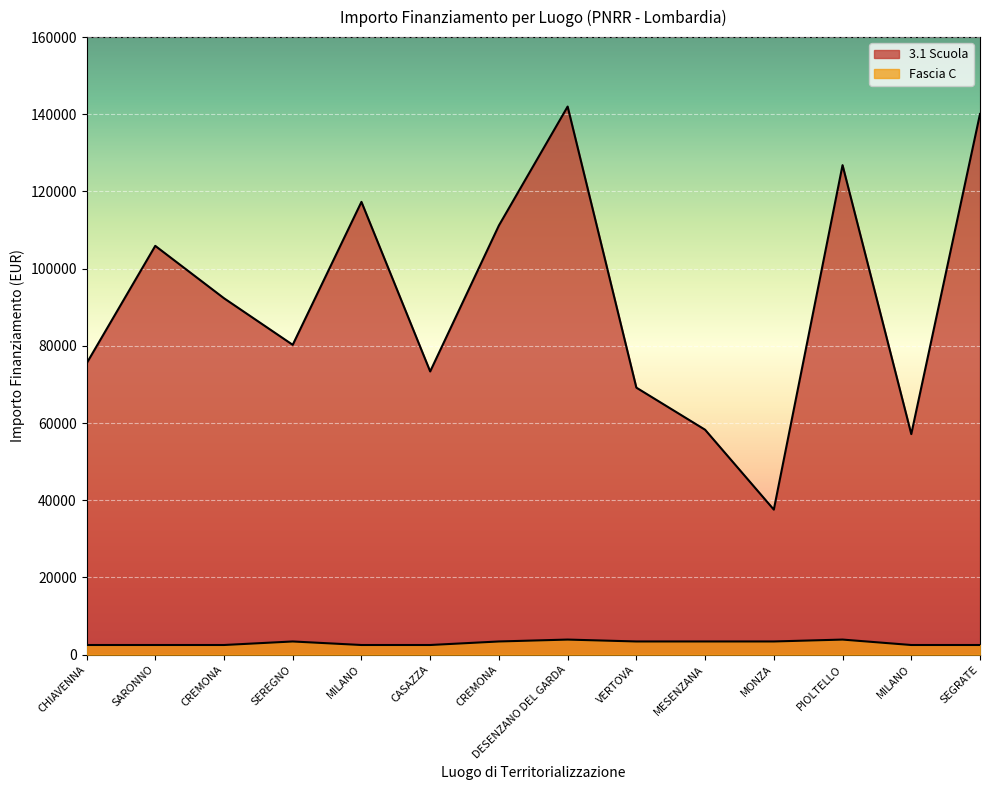

What is the spread (max minus min) of values at MILANO?

114813.1